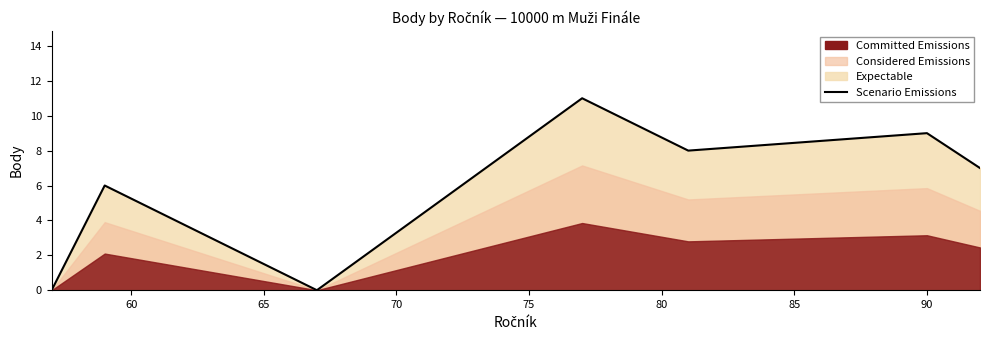

The chart shows a value of 8 at 60. True or false?

False